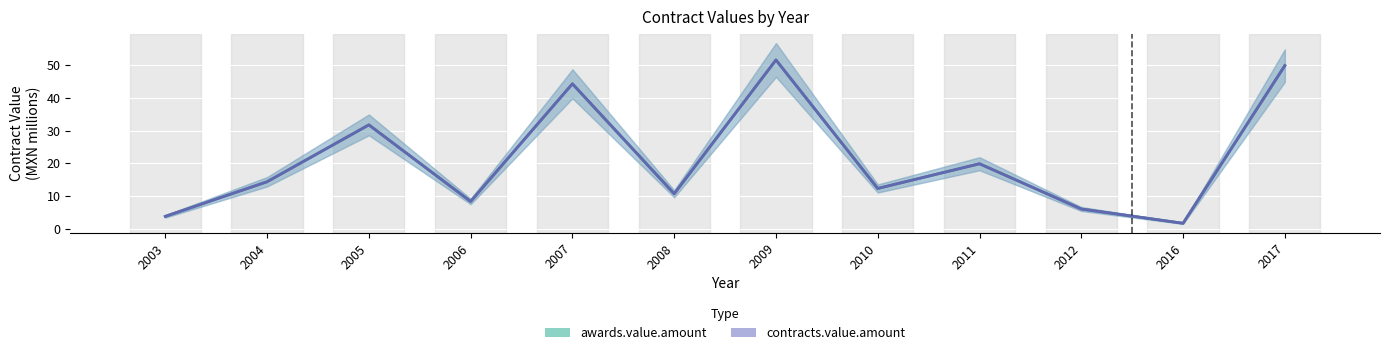

True or false: contracts.value.amount and awards.value.amount cross at least once.

False